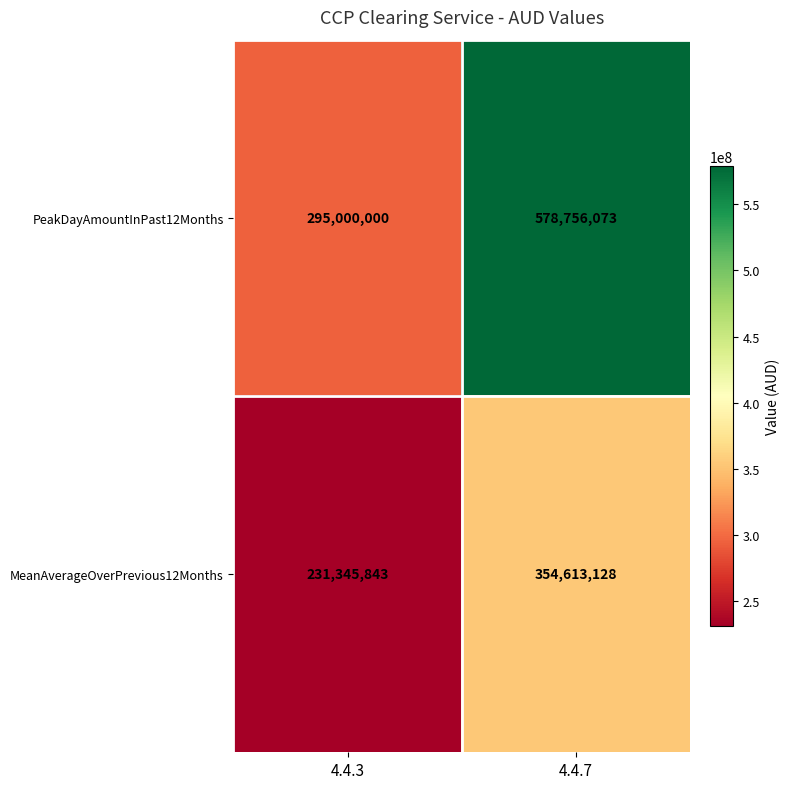

What is the maximum value shown in the chart?

578756073